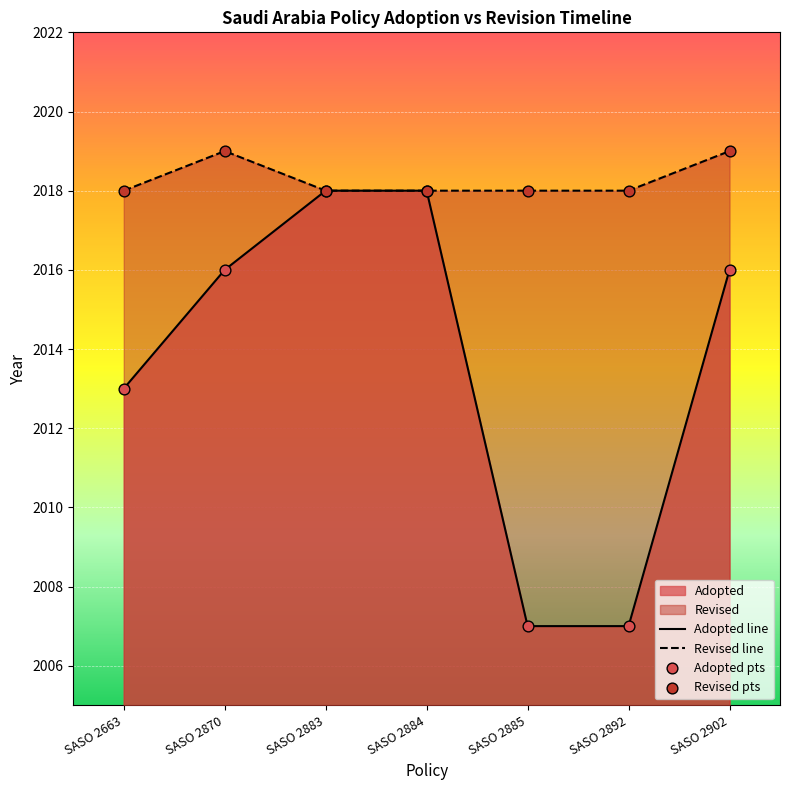

What is the total value across all series at SASO 2870?

4035